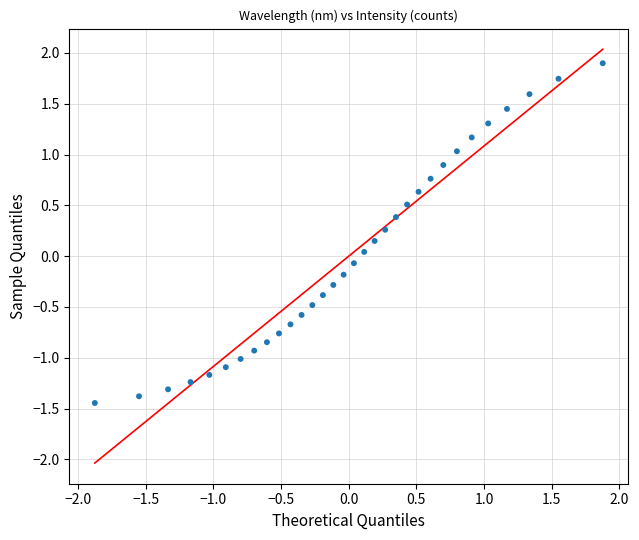

What is the range of Y values (max minus min)?

3.3